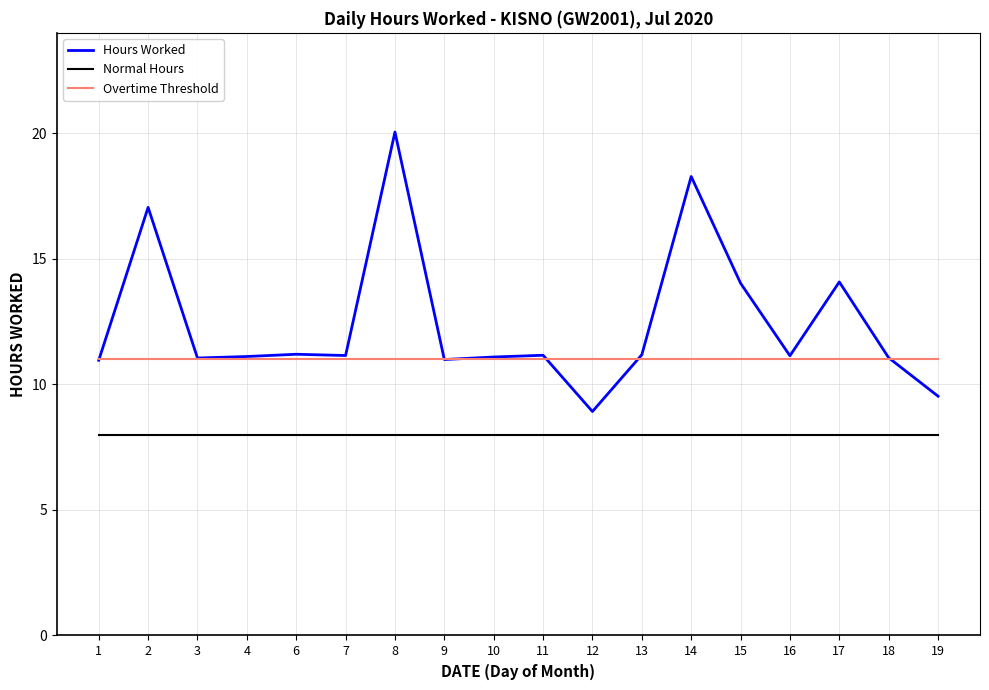

True or false: Overtime Threshold and Normal Hours cross at least once.

False